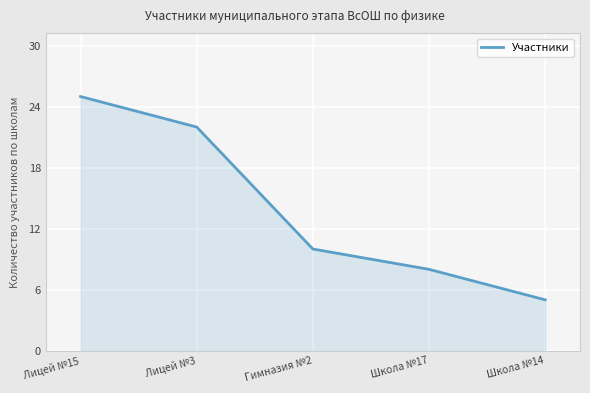

True or false: there are more than 1 points higher than both neighbors.

False